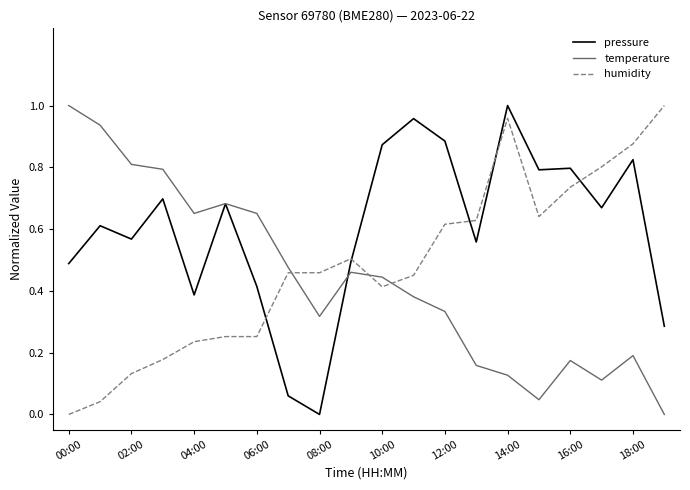

Rank the series by their average value, from highest to lowest.

pressure, humidity, temperature